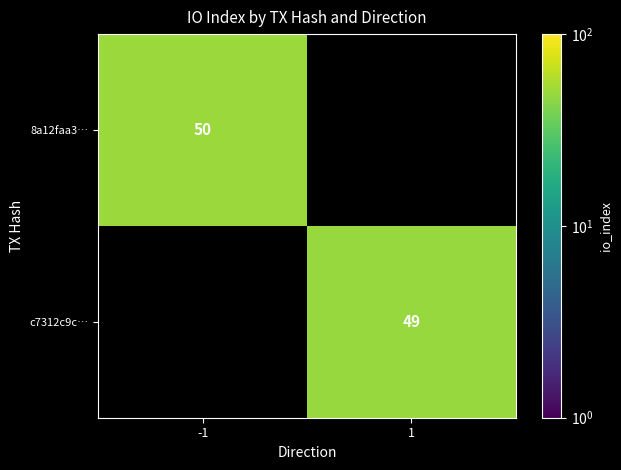

True or false: c7312c9c… has a value of 49 at 1.

True